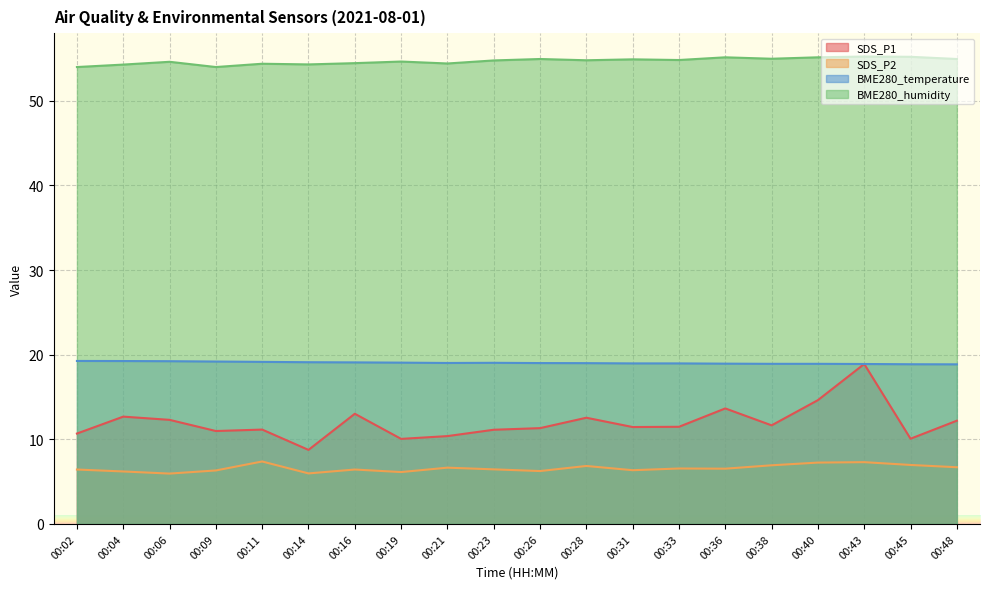

At which category does SDS_P2 reach its first local peak?

00:11